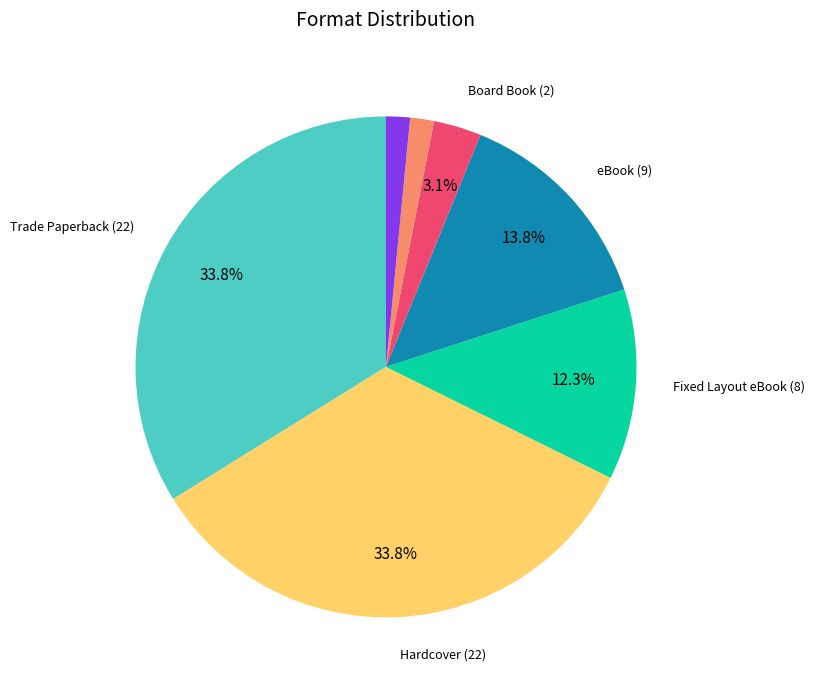

Is there any slice that represents more than half of the pie?

No